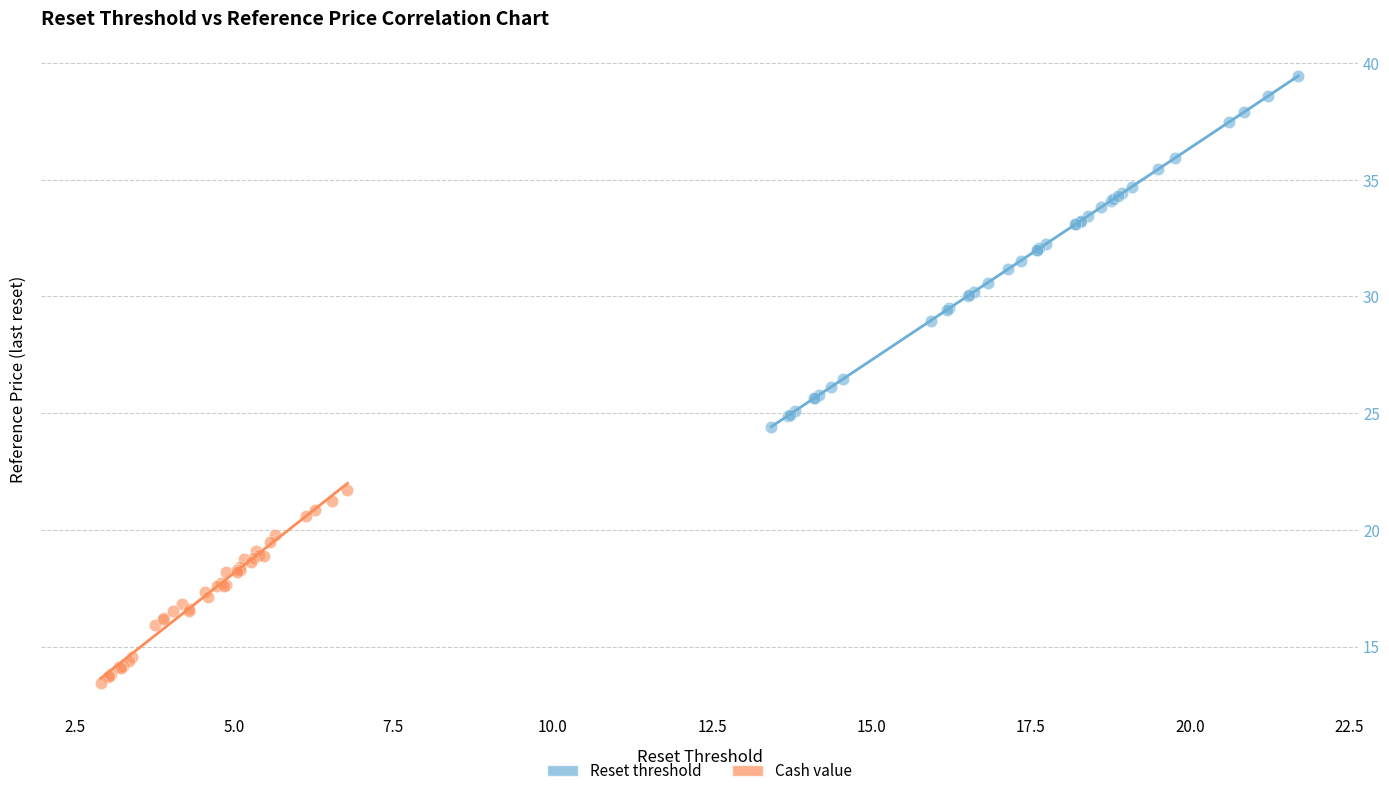

Which series contains the highest Y value?

Reset threshold